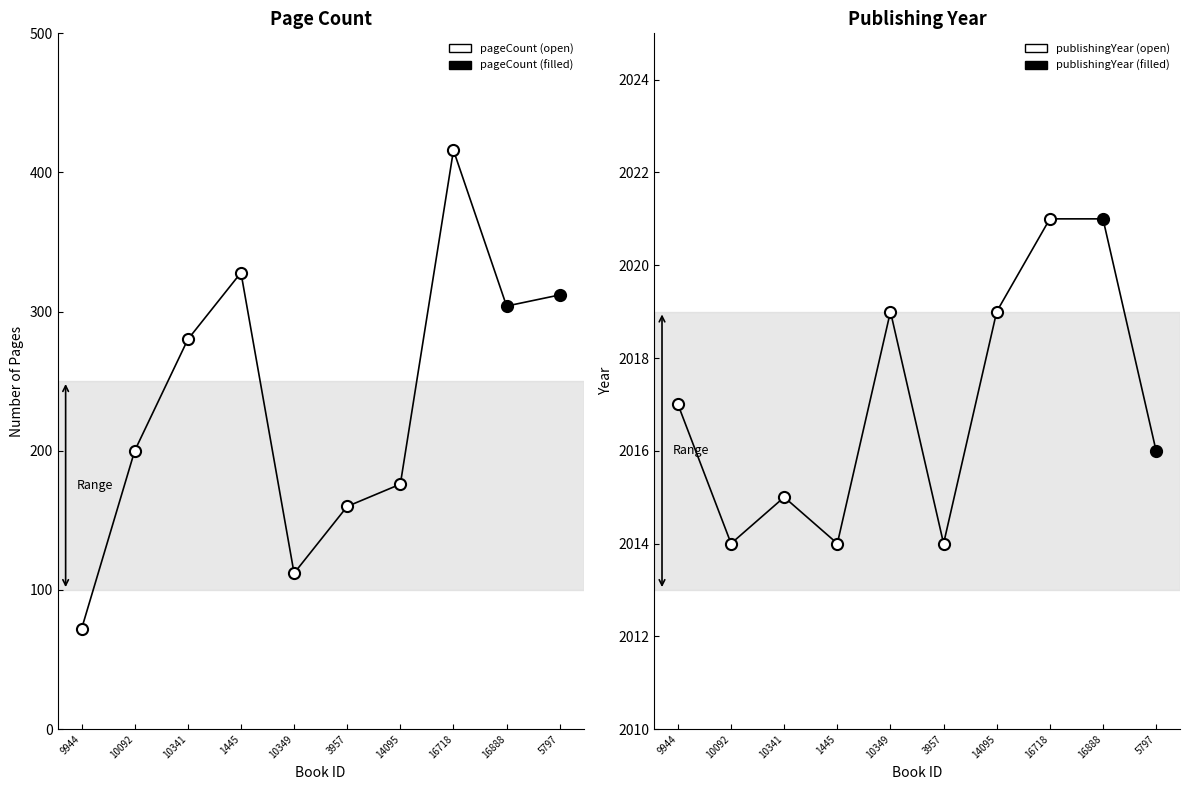

What position from the right is 14095?

4